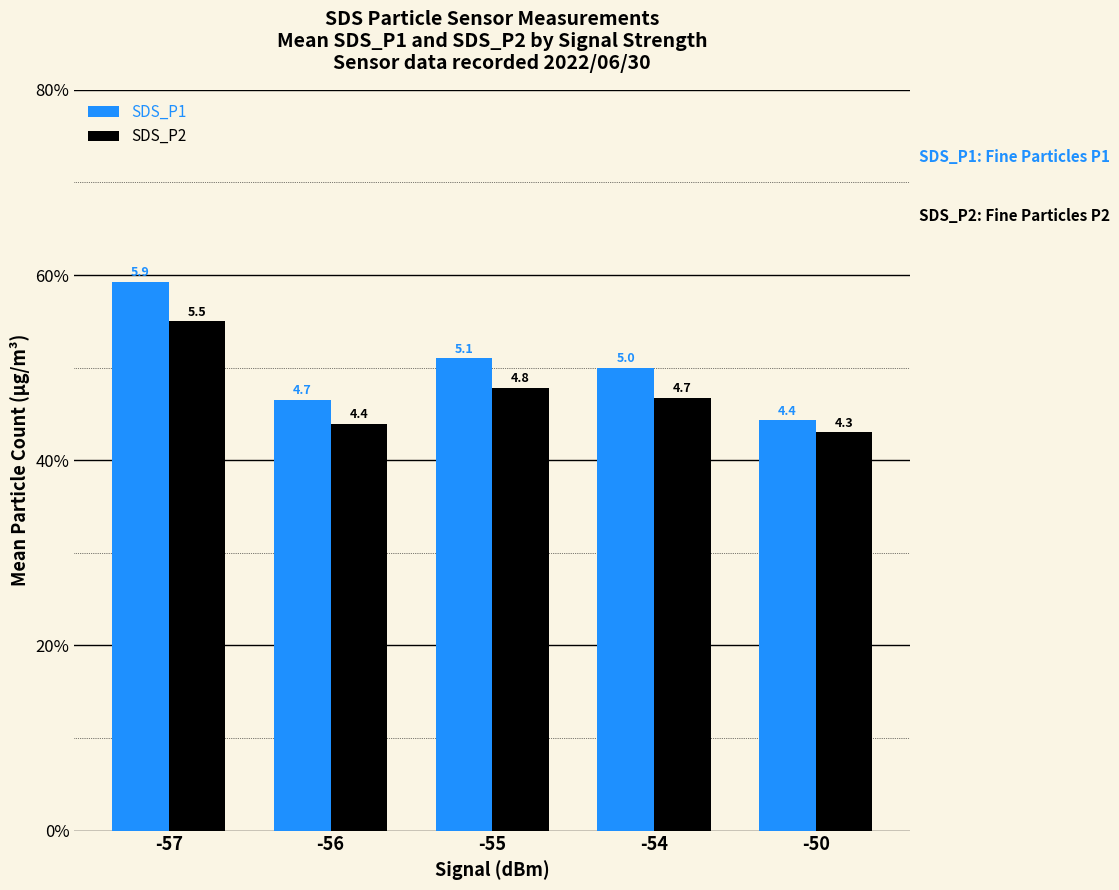

Between -57 and -56, which series saw the biggest shift?

SDS_P1